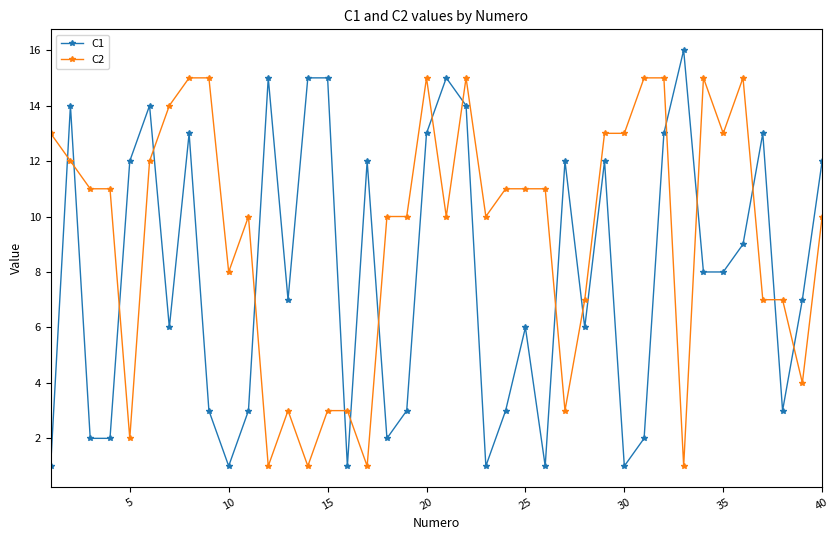

Rank the series by their average value, from lowest to highest.

C1, C2